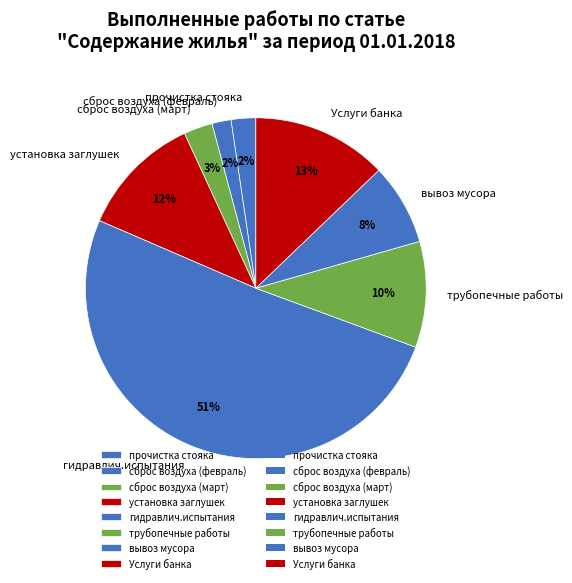

Which has a higher value, вывоз мусора or сброс воздуха (февраль)?

вывоз мусора